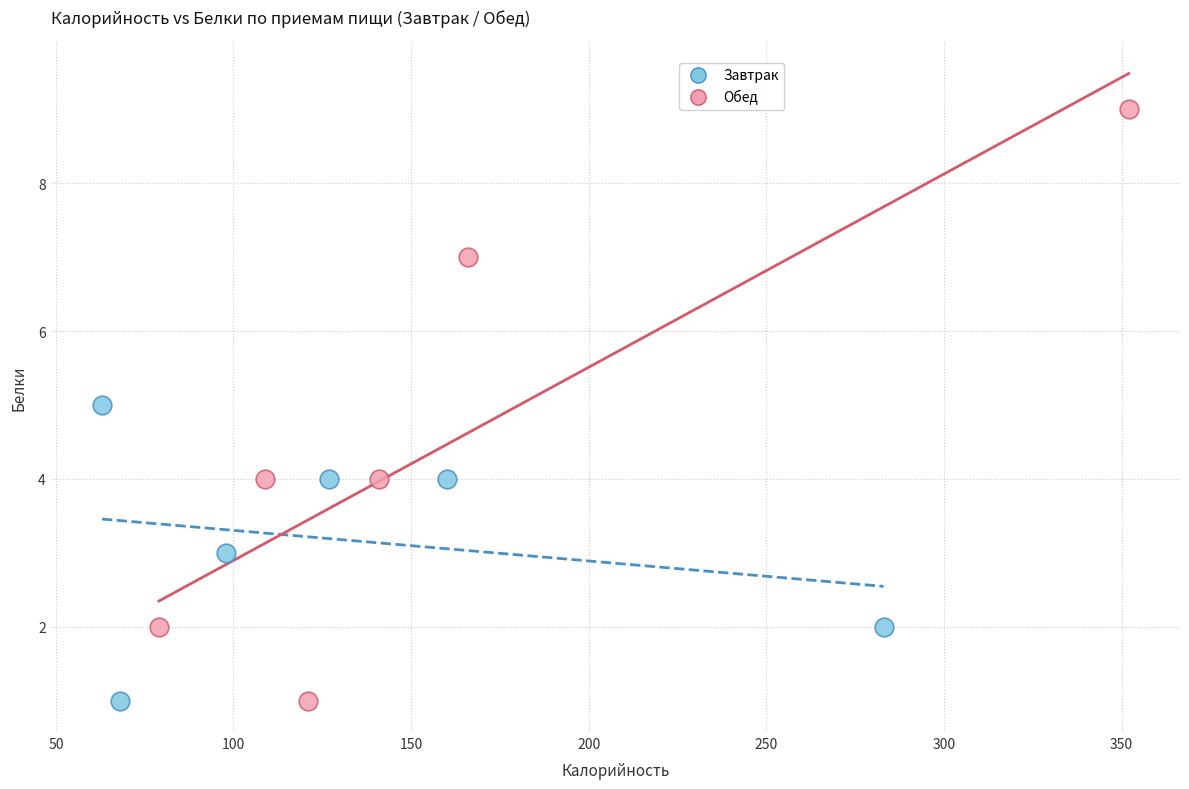

Which series contains the highest Y value?

Обед